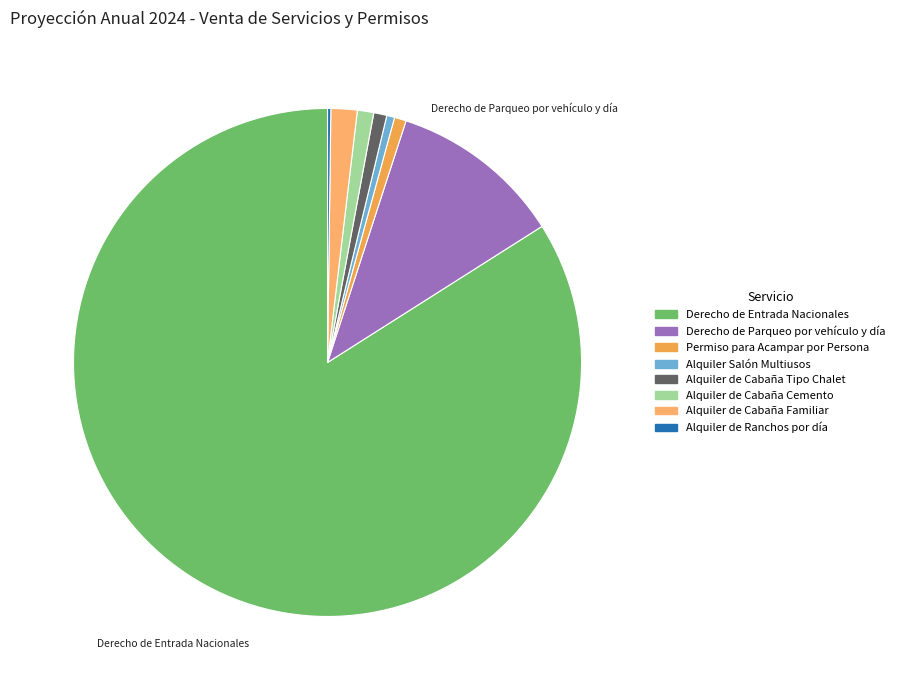

Rank the categories by value from highest to lowest.

Derecho de Entrada Nacionales, Derecho de Parqueo por vehículo y día, Alquiler de Cabaña Familiar, Alquiler de Cabaña Cemento, Alquiler de Cabaña Tipo Chalet, Permiso para Acampar por Persona, Alquiler Salón Multiusos, Alquiler de Ranchos por día